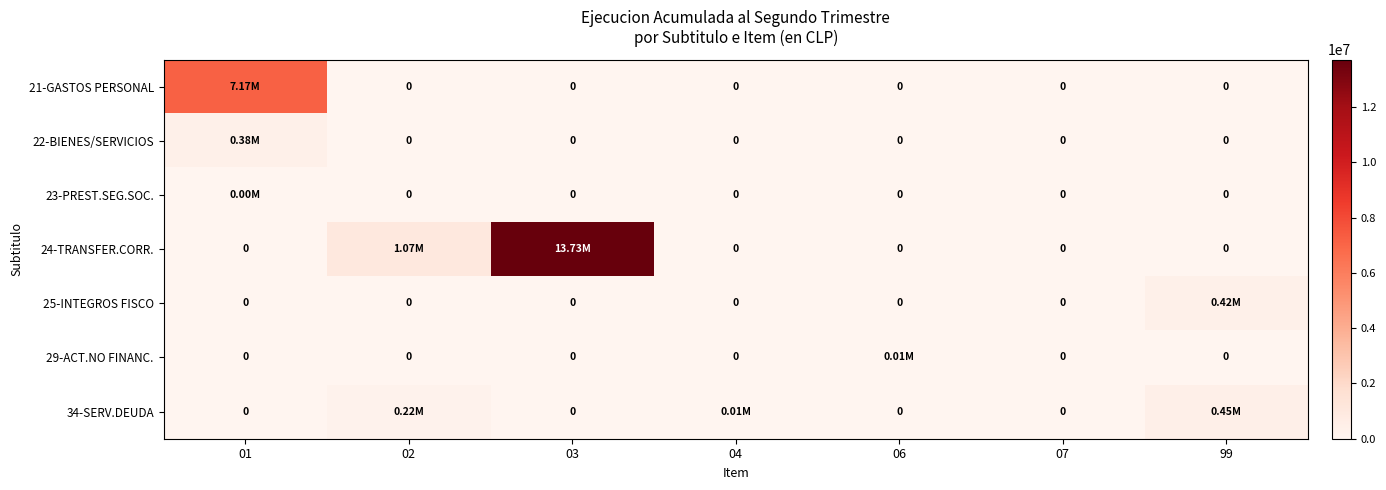

What is the difference between the 29-ACT.NO FINANC. values at 07 and 06?

6802